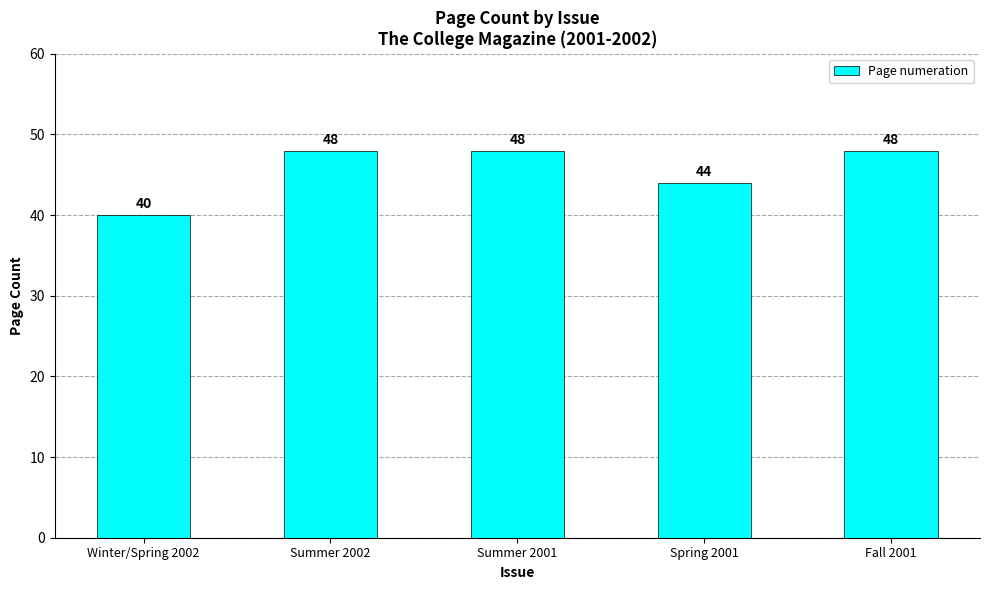

What position from the left is Spring 2001?

4